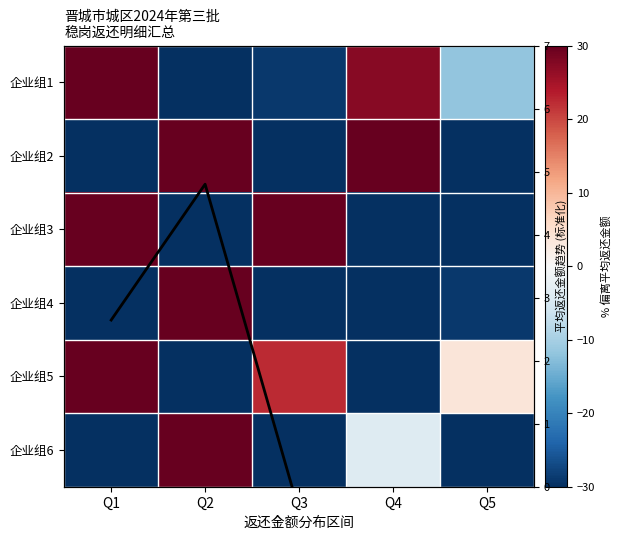

Rank the series by their maximum value, from lowest to highest.

平均返还金额趋势, 企业组1, 企业组3, 企业组5, 企业组2, 企业组6, 企业组4